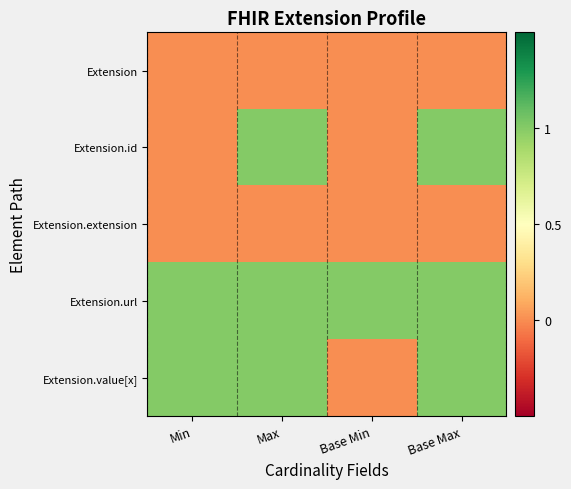

Which series has the largest range (max minus min)?

Extension.id